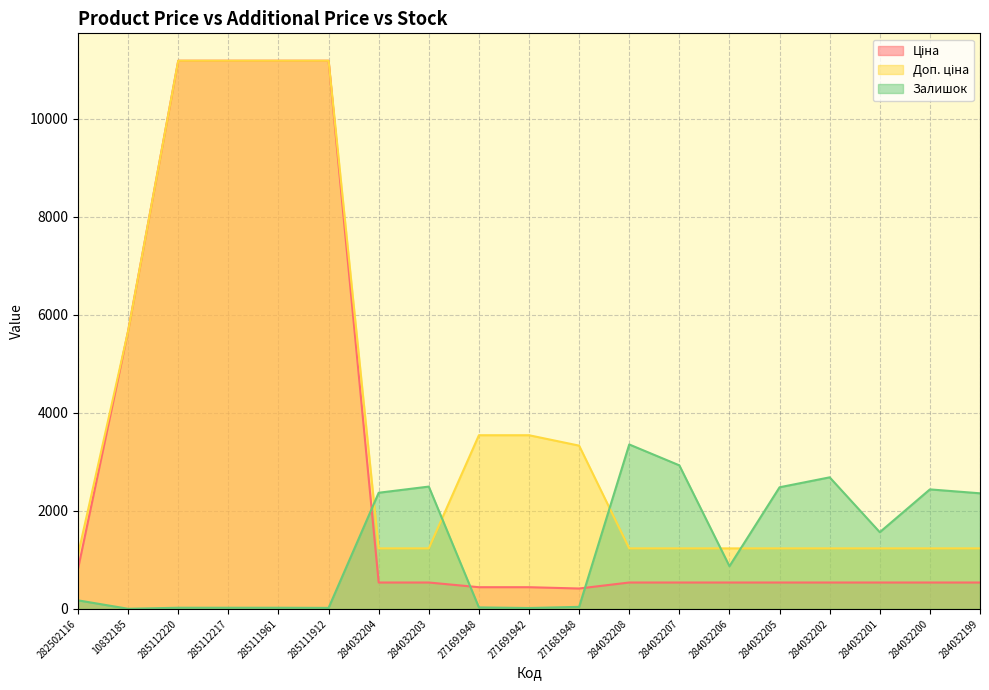

Where is the first local minimum for Ціна?

271681948